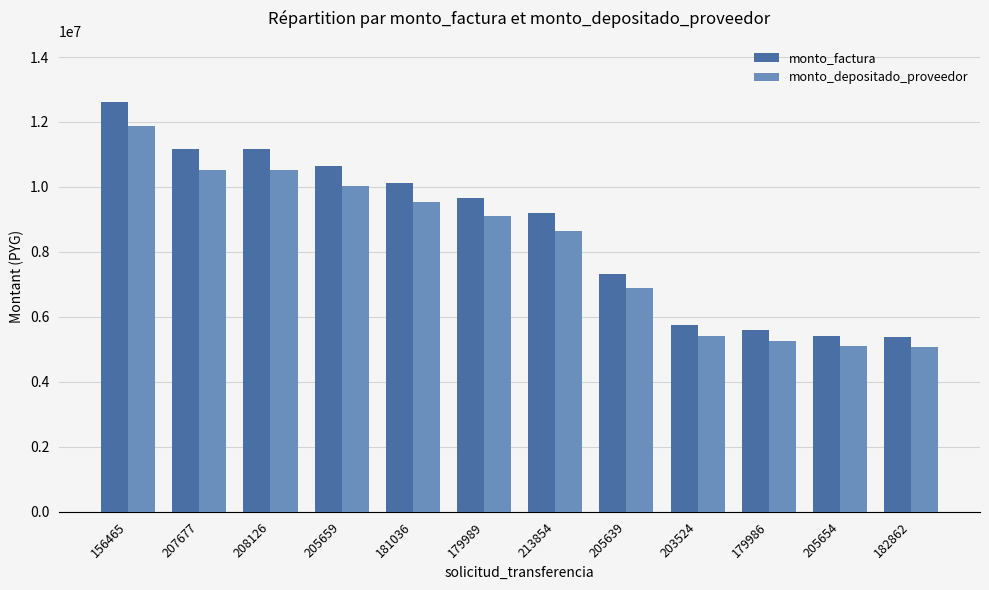

How many values in the monto_depositado_proveedor series are below 9093933?

6